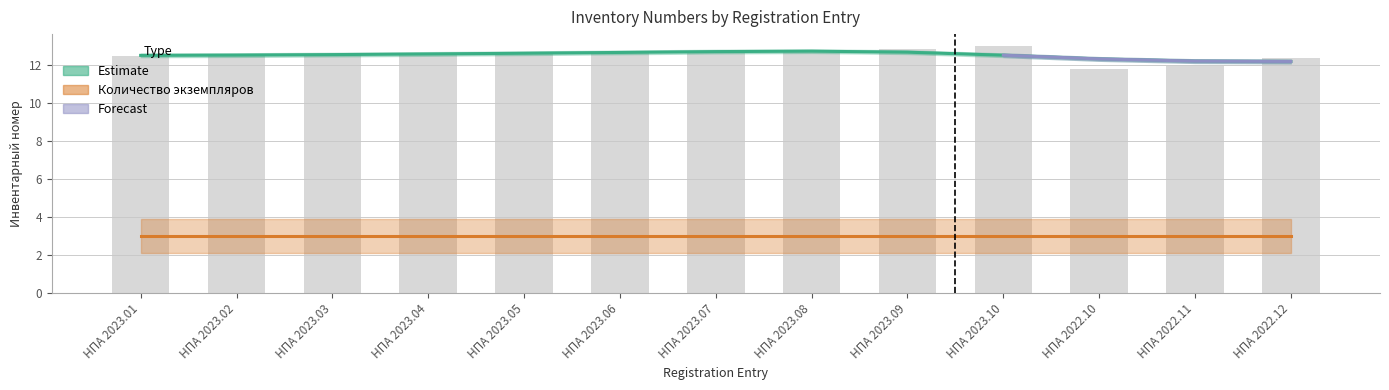

Approximately how many times larger is the value at НПА 2023.05 compared to НПА 2022.12?

1.0